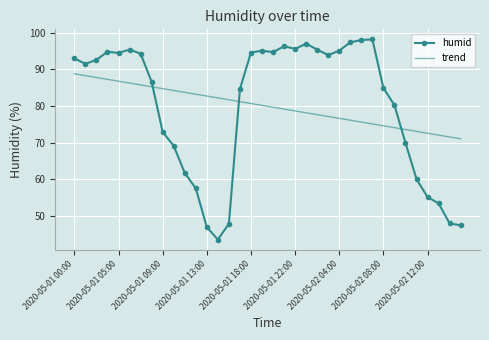

Which series has the widest spread of values?

humid